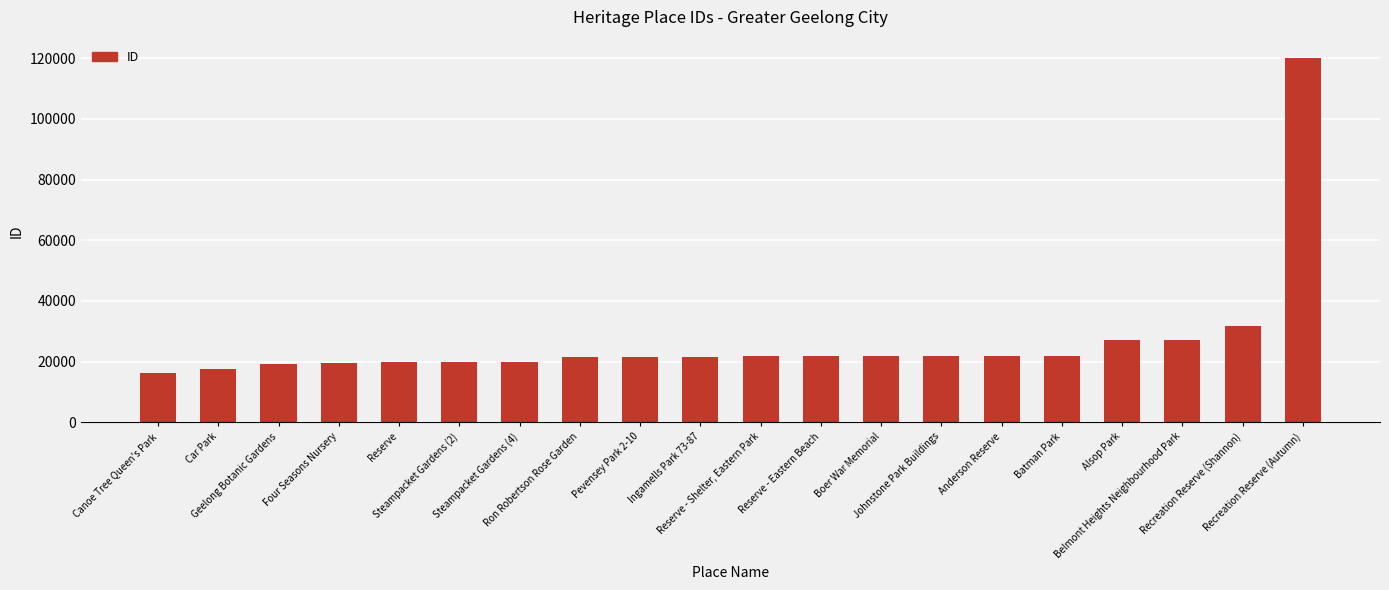

What is the minimum value shown in the chart?

16288